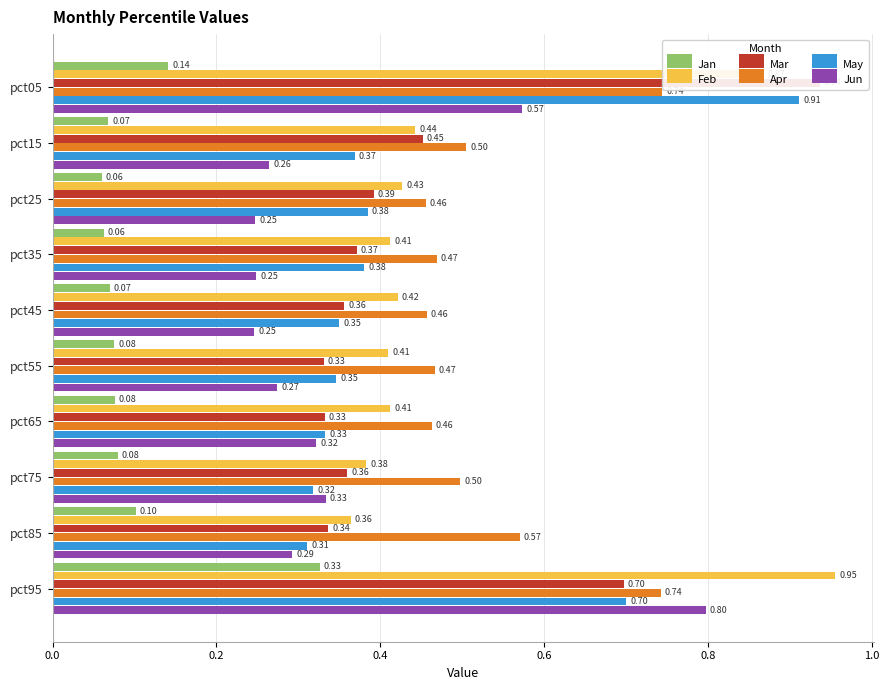

At which category is the sum across all series the highest?

pct95